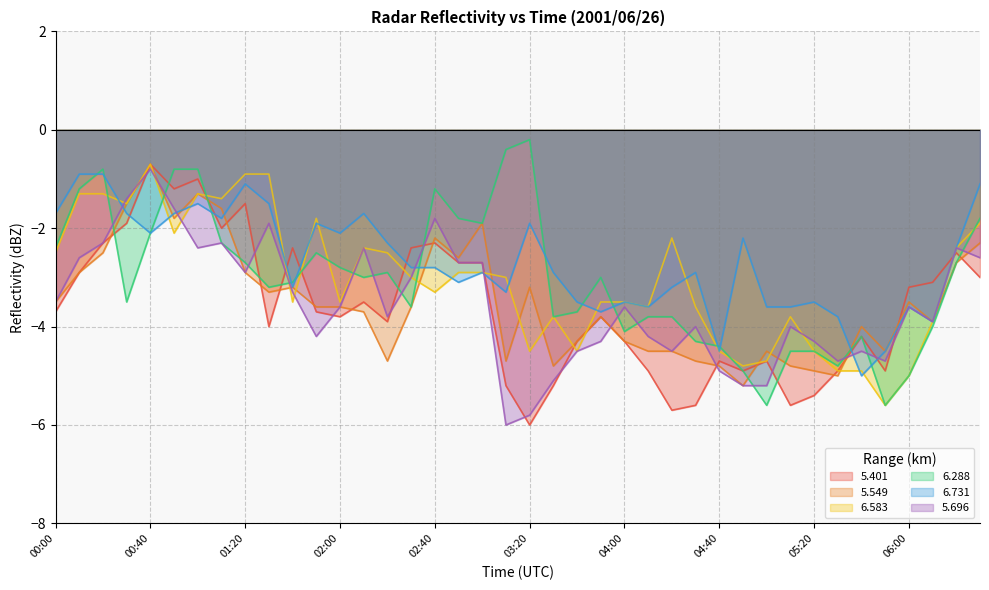

Which category has the highest value across all series?

03:20